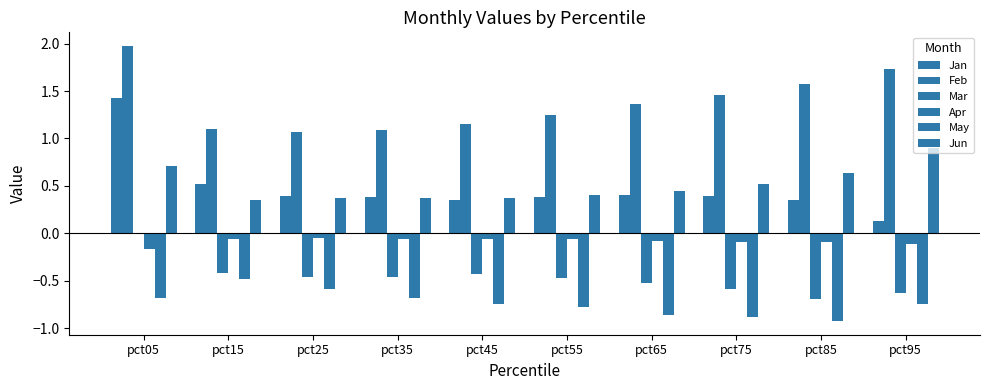

What is the value of the May bar at the 9th from the left?

-0.9